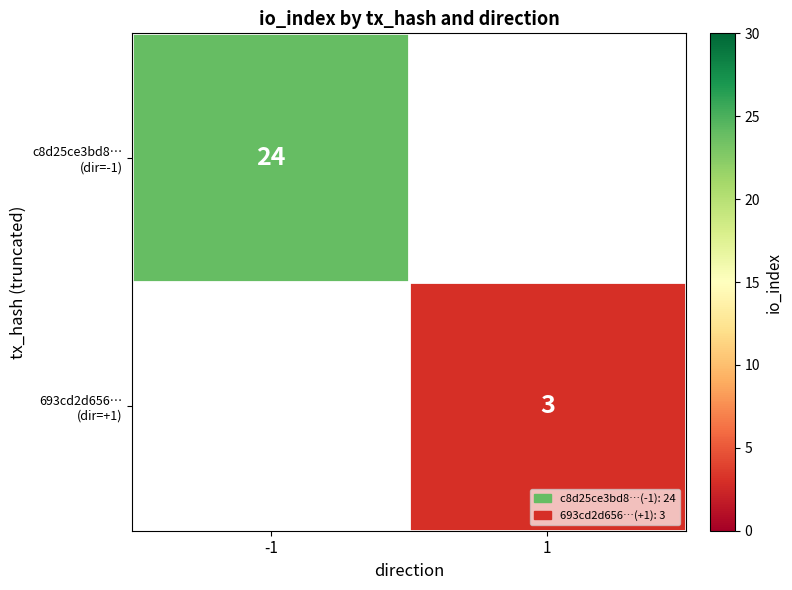

Is it true that 693cd2d656… (dir=+1) equals 4.0 at 1?

False